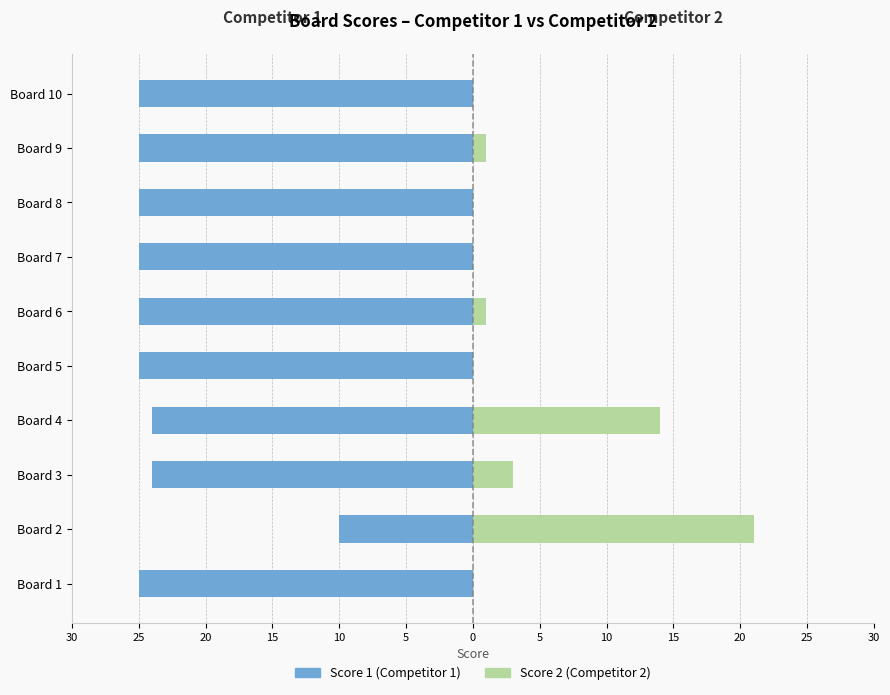

What is the sum of all Score 1 values?

-233